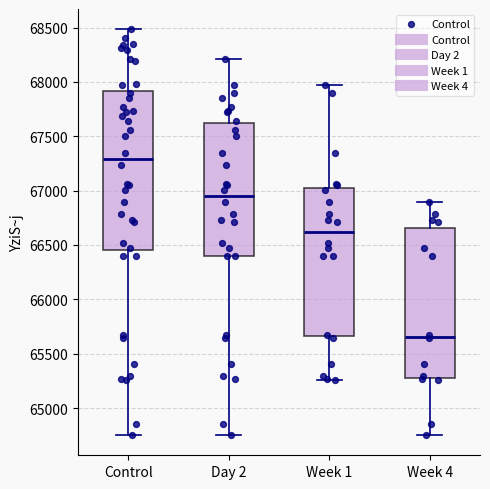

Comparing the boxes themselves (not the whiskers), which one is the tallest?

Control